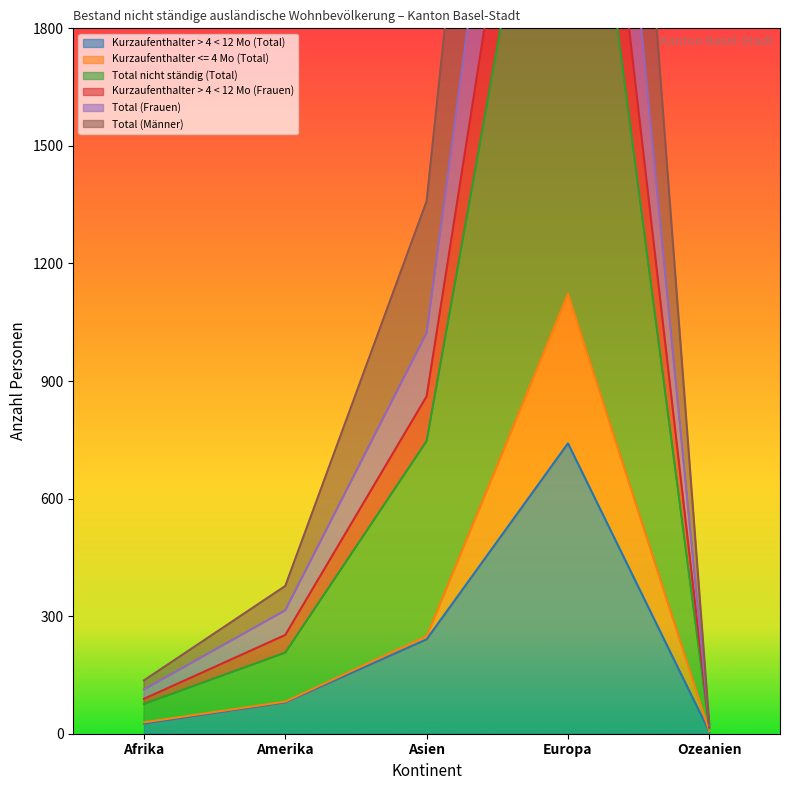

Which series has the largest range (max minus min)?

Total nicht ständig (Total)